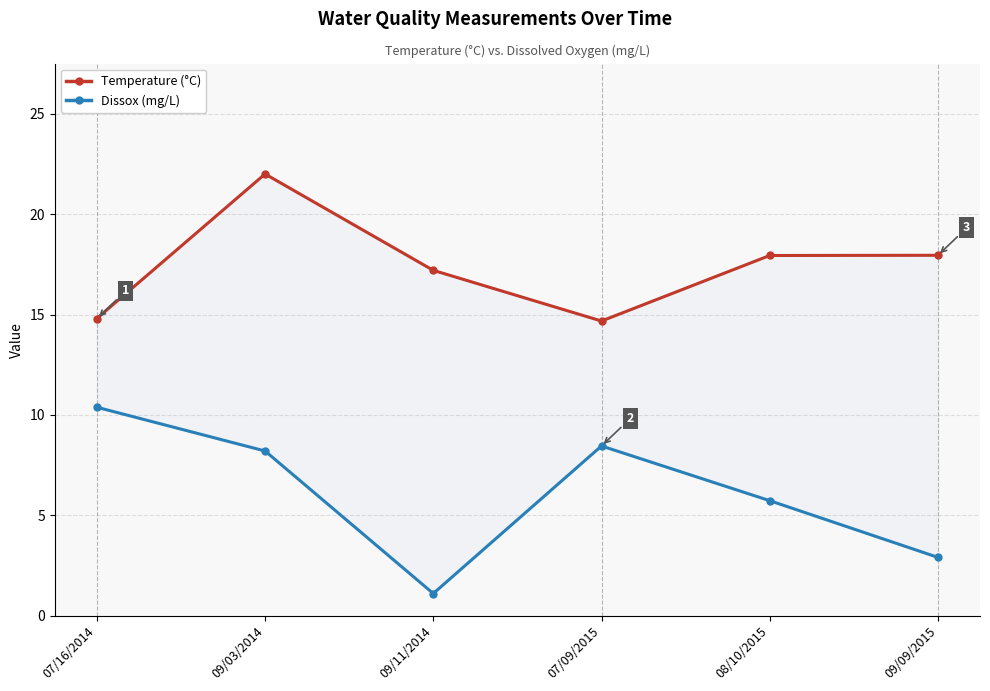

Reading left to right, list all the values displayed in this chart.

Temperature: 14.8	22.0	17.2	14.7	17.9	17.9
Dissox: 10.4	8.2	1.1	8.4	5.7	2.9